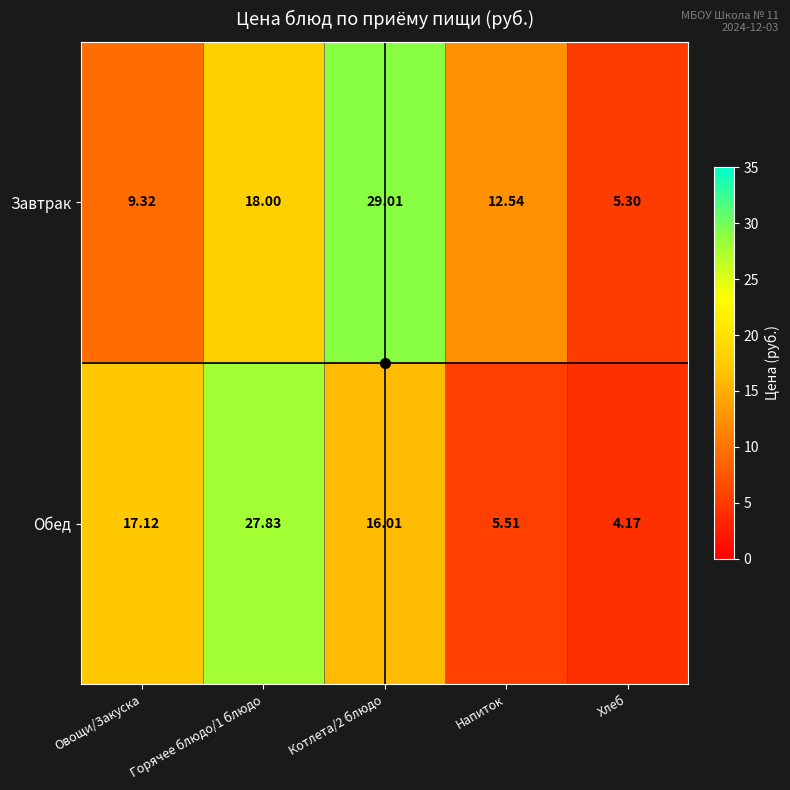

At which category does the chart reach its minimum across all series?

Хлеб